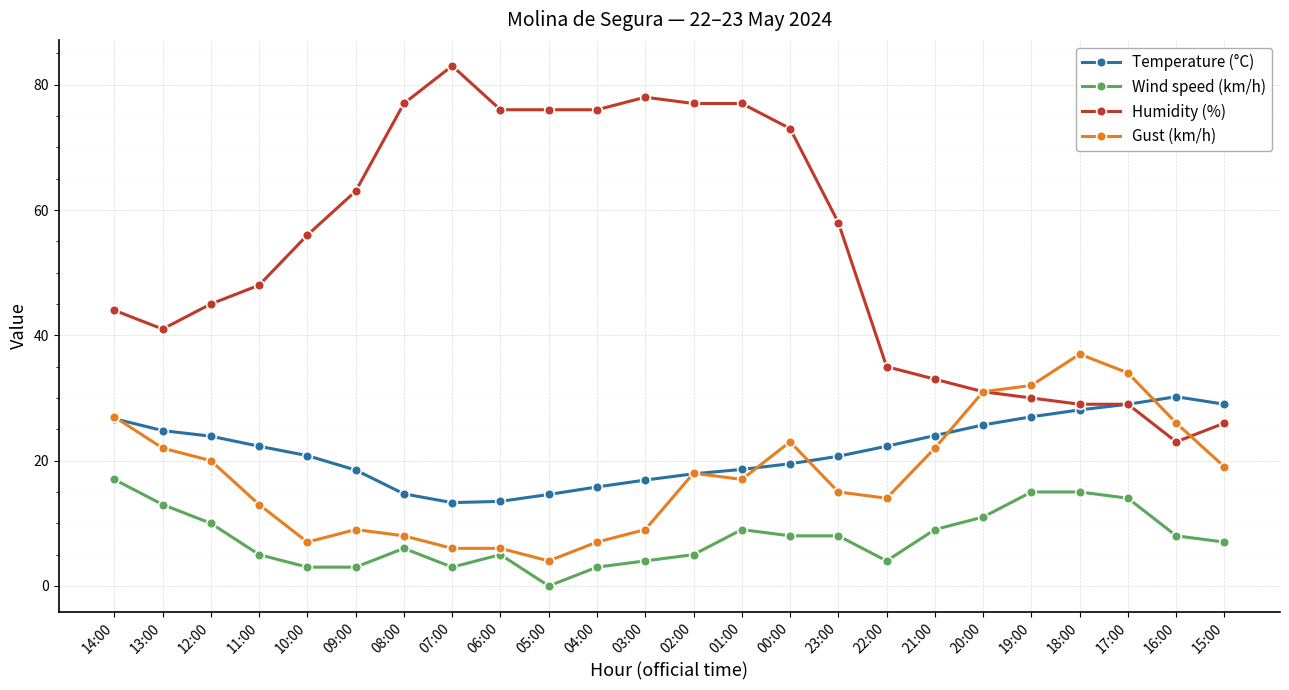

What is the value of the Gust (km/h) point at the 7th from the left?

8.0